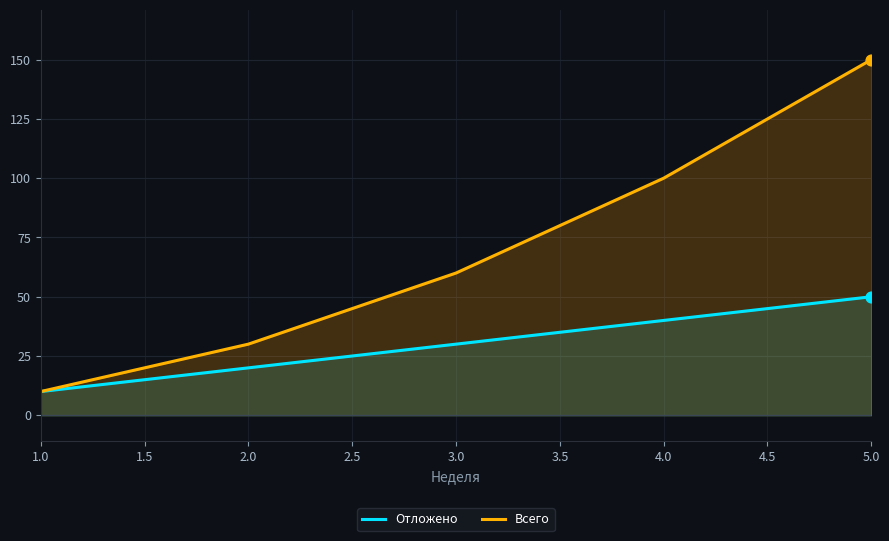

What are all the series names shown in the legend?

Отложено, Всего